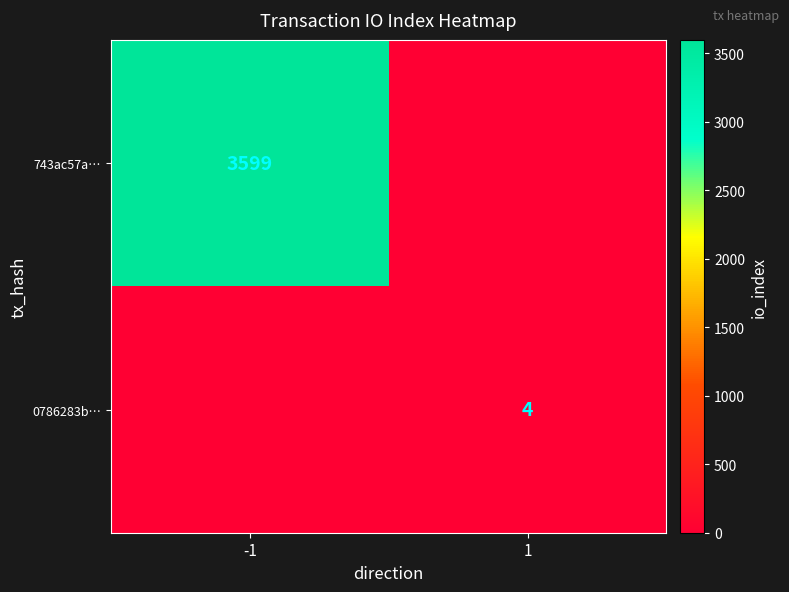

True or false: 0786283b… has a value of 4 at 1.

True